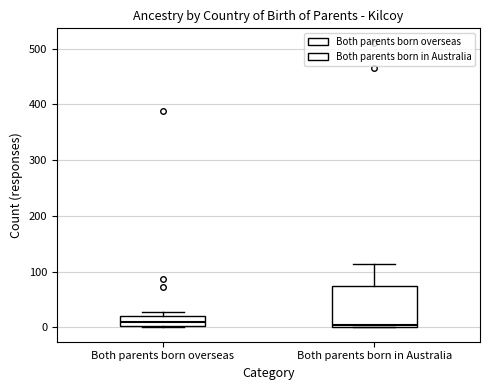

Reading left to right, transcribe this box plot: for each box, give where its median line is, the range the box spans, and where its two whiskers end, as read against the y-axis. The values are not printed on the chart, so give them approximately, as read against the axis.

Both parents born overseas: median 10, box 0 to 20, whiskers 0 (just below the box's lower edge) to 30
Both parents born in Australia: median 0 (just above the box's lower edge), box 0 to 80, whiskers 0 to 110